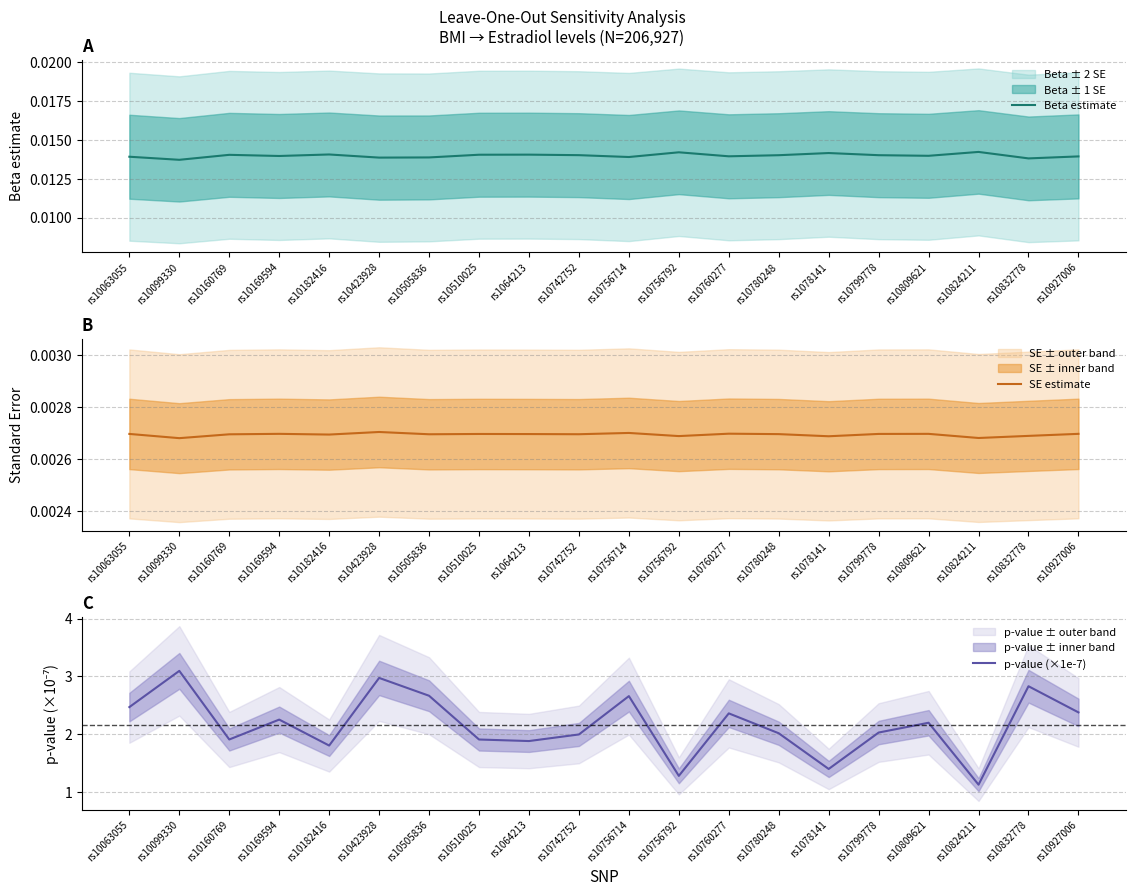

Reading left to right, what are all the values shown in this chart?

Beta estimate: rs10063055=0.0	rs10099330=0.0	rs10160769=0.0	rs10169594=0.0	rs10182416=0.0	rs10423928=0.0	rs10505836=0.0	rs10510025=0.0	rs1064213=0.0	rs10742752=0.0	rs10756714=0.0	rs10756792=0.0	rs10760277=0.0	rs10780248=0.0	rs1078141=0.0	rs10799778=0.0	rs10809621=0.0	rs10824211=0.0	rs10832778=0.0	rs10927006=0.0
SE estimate: rs10063055=0.0	rs10099330=0.0	rs10160769=0.0	rs10169594=0.0	rs10182416=0.0	rs10423928=0.0	rs10505836=0.0	rs10510025=0.0	rs1064213=0.0	rs10742752=0.0	rs10756714=0.0	rs10756792=0.0	rs10760277=0.0	rs10780248=0.0	rs1078141=0.0	rs10799778=0.0	rs10809621=0.0	rs10824211=0.0	rs10832778=0.0	rs10927006=0.0
p-value (×1e-7): rs10063055=2.5	rs10099330=3.1	rs10160769=1.9	rs10169594=2.3	rs10182416=1.8	rs10423928=3.0	rs10505836=2.7	rs10510025=1.9	rs1064213=1.9	rs10742752=2.0	rs10756714=2.7	rs10756792=1.3	rs10760277=2.4	rs10780248=2.0	rs1078141=1.4	rs10799778=2.0	rs10809621=2.2	rs10824211=1.1	rs10832778=2.8	rs10927006=2.4